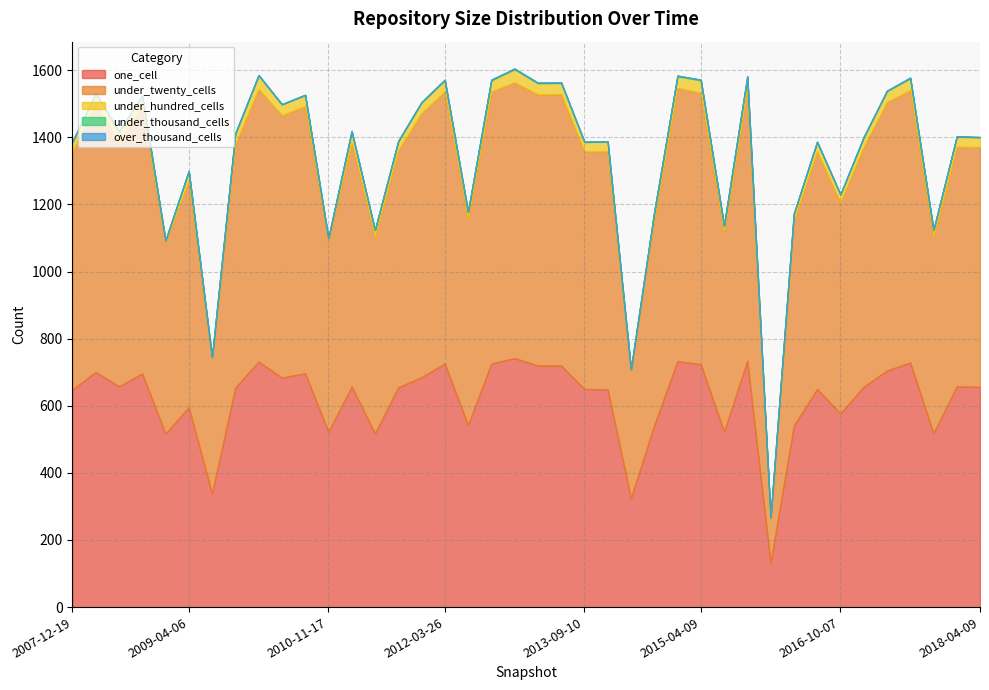

How many data points in under_twenty_cells are less than 715?

20